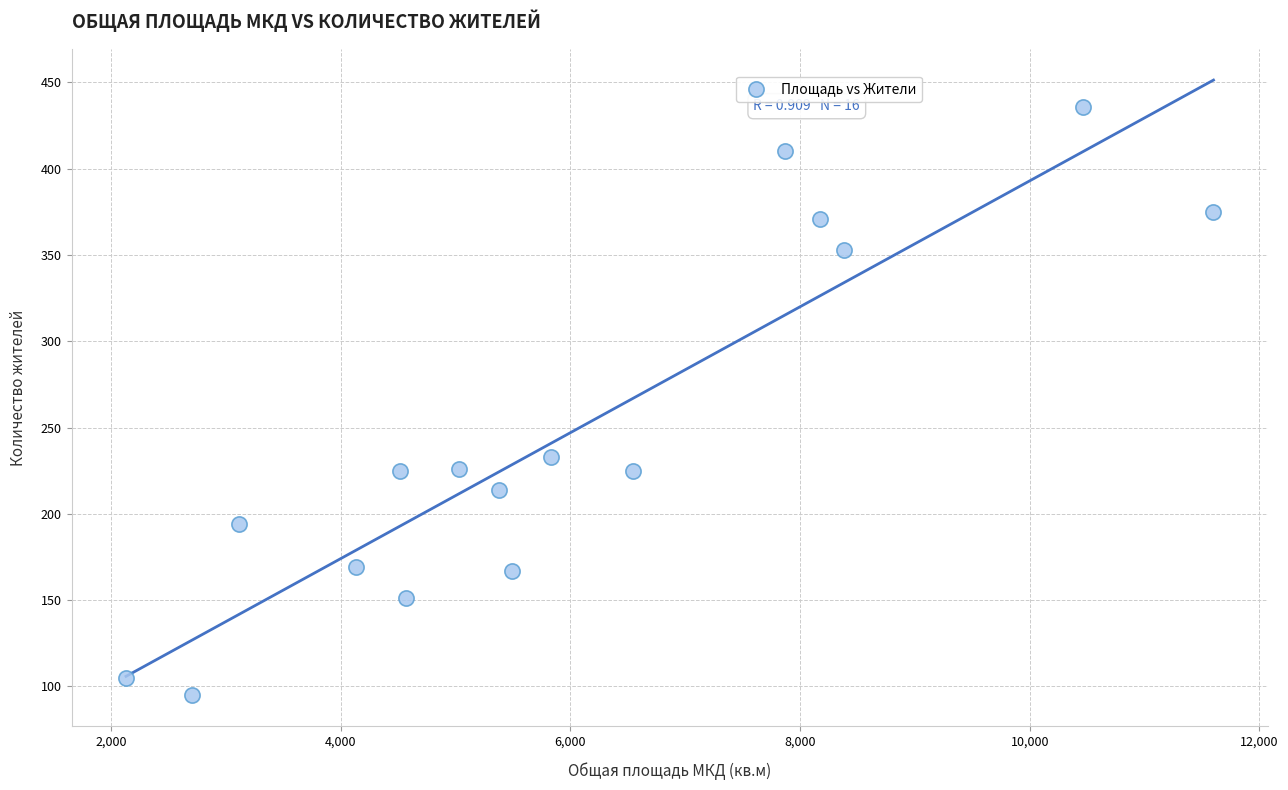

What Y value in the scatter plot is closest to 265?

233